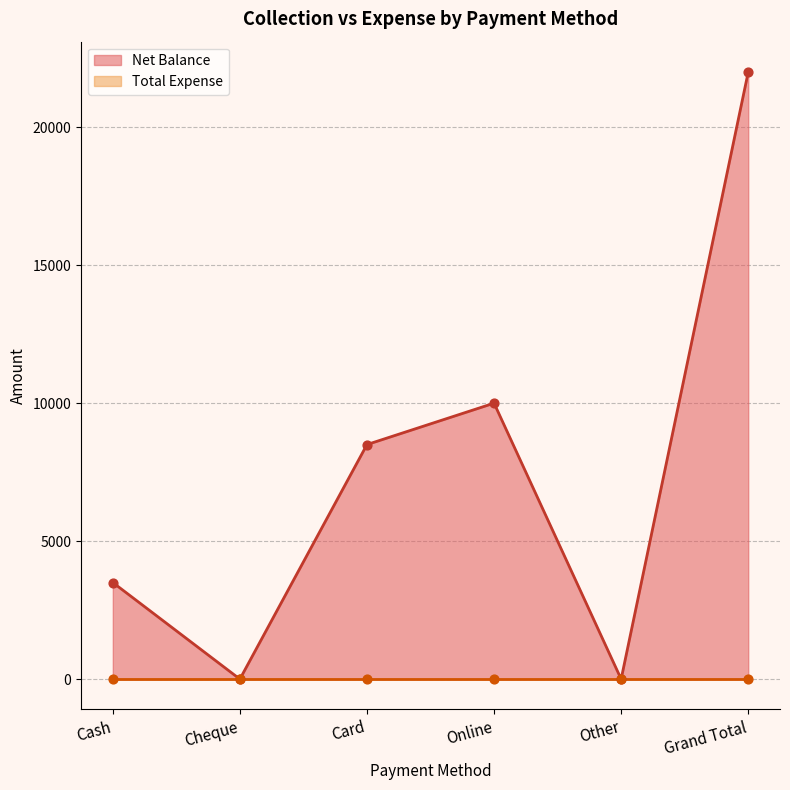

Approximately how many times larger is the value at Online compared to Cash?

2.9